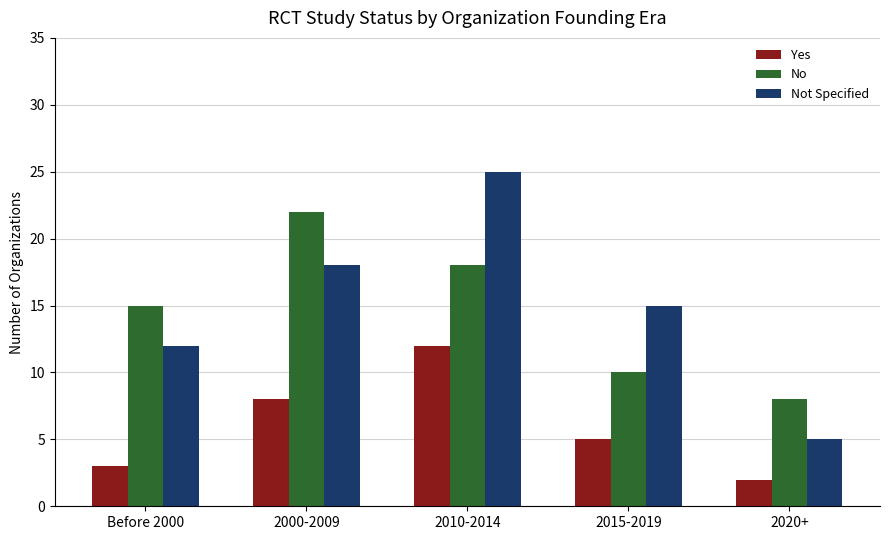

At which category is the sum across all series the highest?

2010-2014